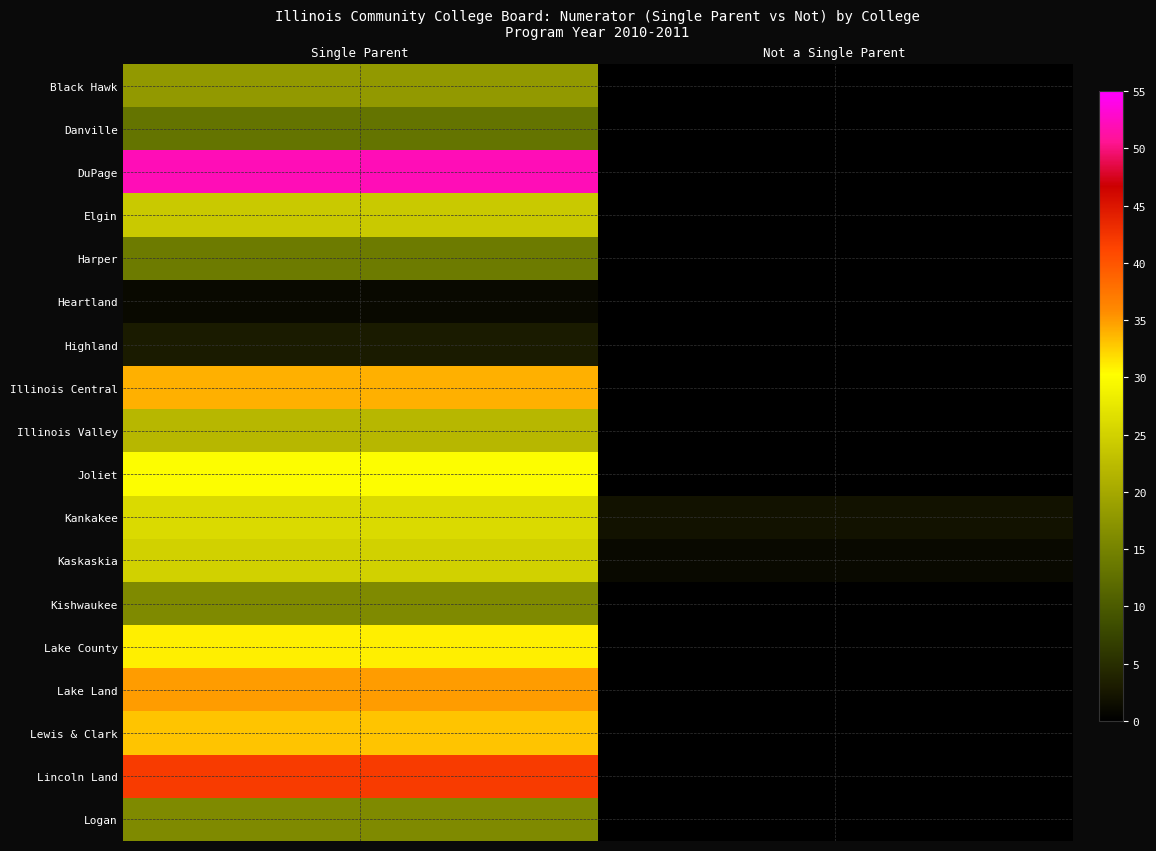

List the series in order of their peak value, highest first.

DuPage, Lincoln Land, Lake Land, Illinois Central, Lewis & Clark, Lake County, Joliet, Kankakee, Kaskaskia, Elgin, Illinois Valley, Black Hawk, Kishwaukee, Logan, Harper, Danville, Highland, Heartland